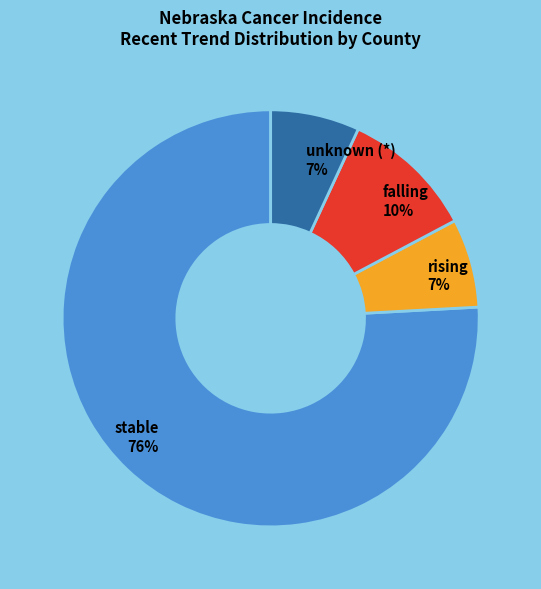

Between rising 7% and falling 10%, which is larger?

falling 10%